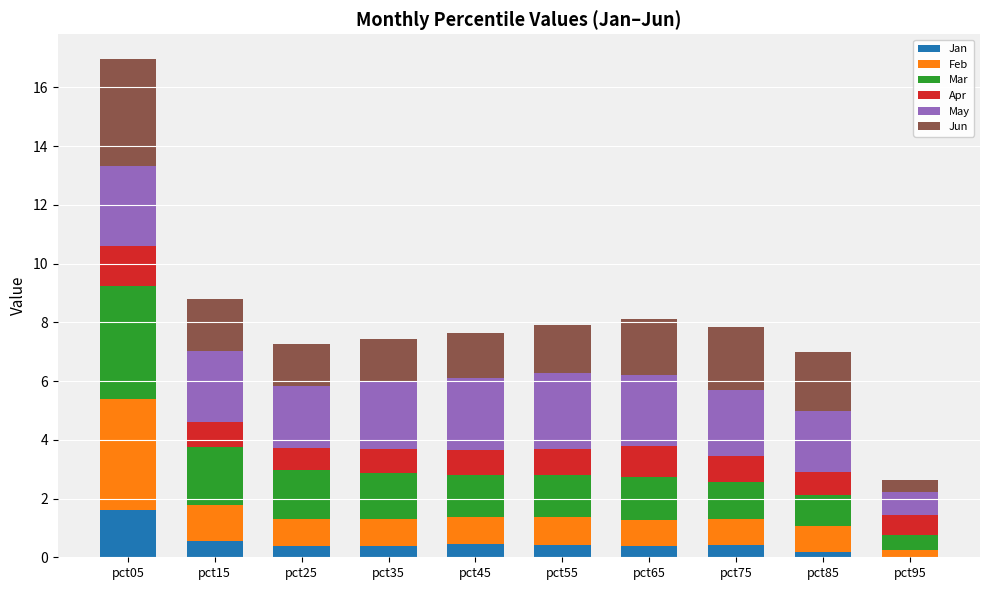

What is the highest value of the Jan series?

1.6